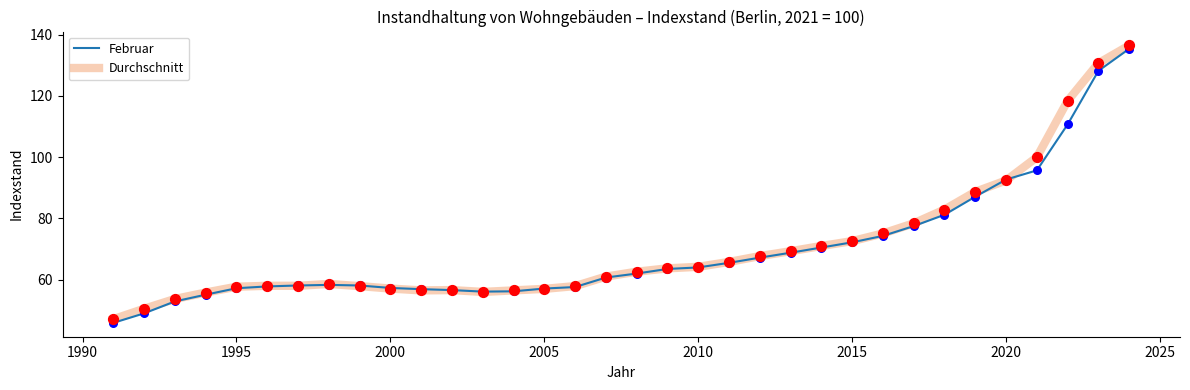

At how many categories does at least one series exceed 129?

2